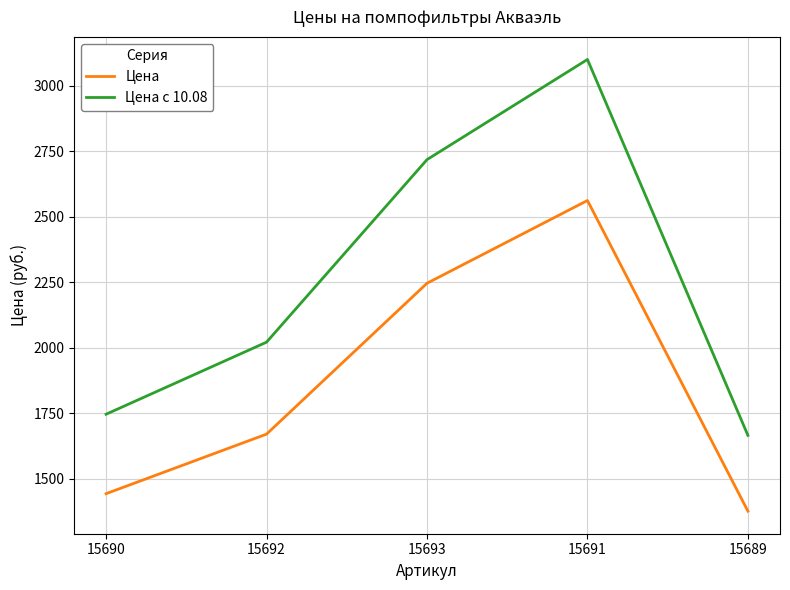

True or false: Цена с 10.08 and Цена cross at least once.

False